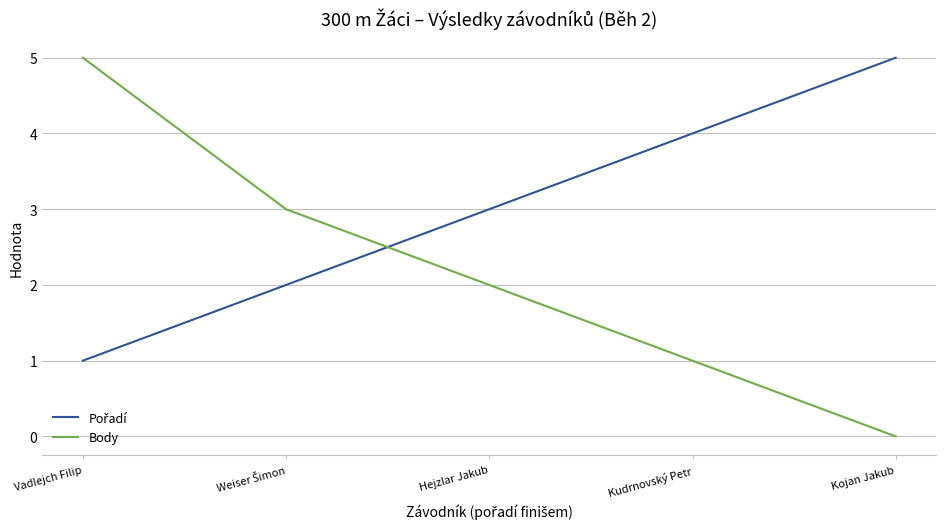

What is the difference between the highest and lowest values at Kojan Jakub?

5